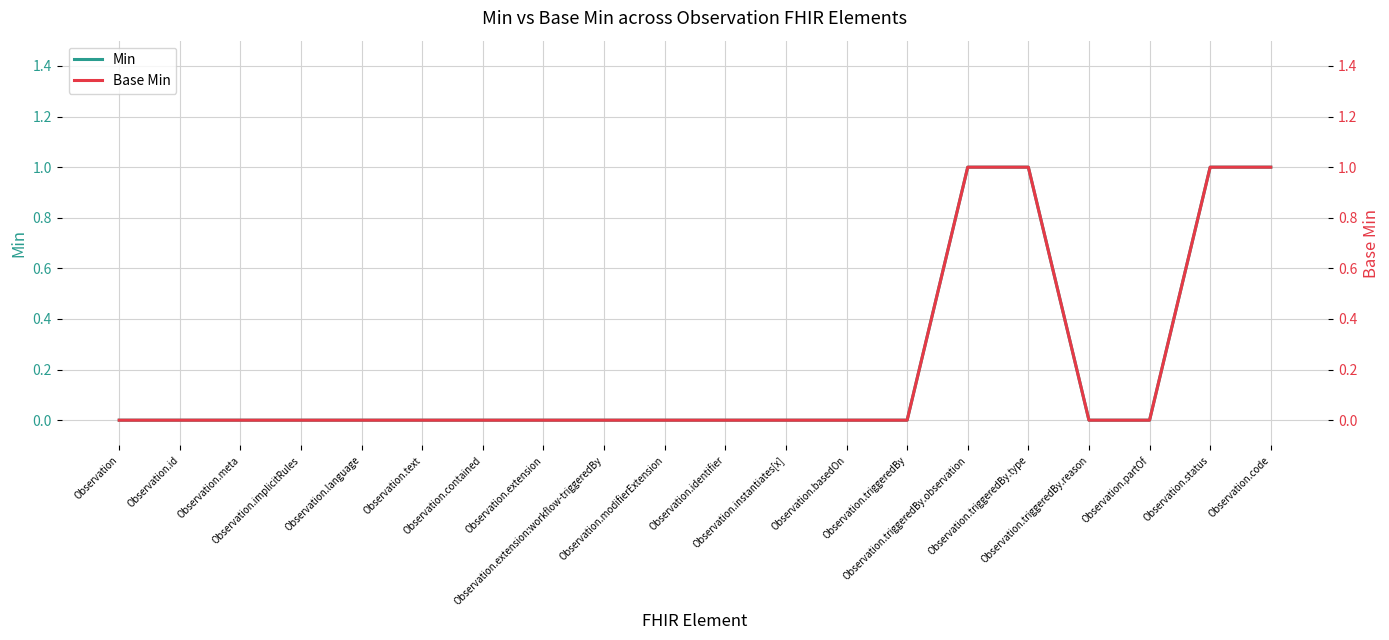

Is it true that Base Min equals 0 at Observation?

True